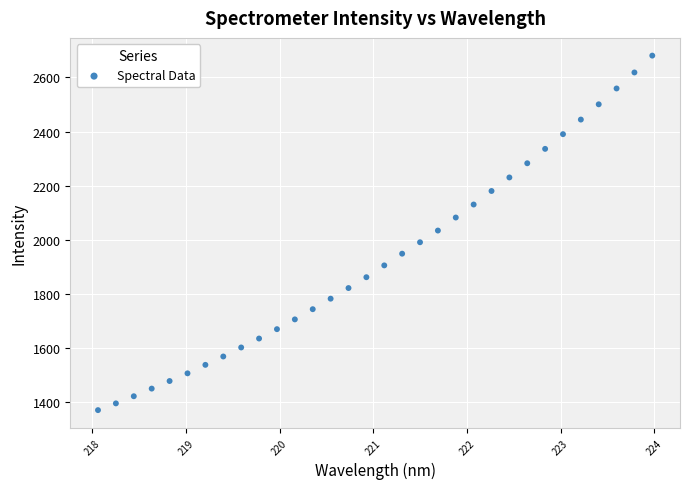

What is the range of Y values (max minus min)?

1309.7